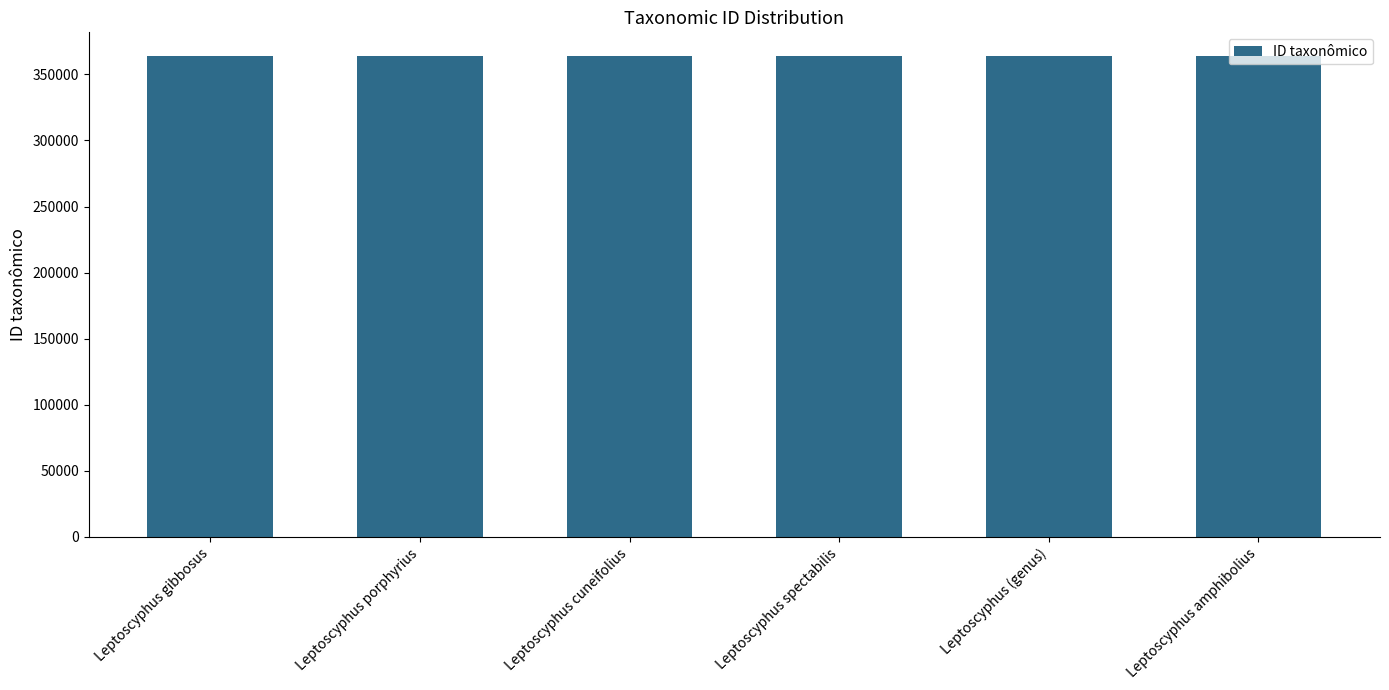

What is the average value?

363657